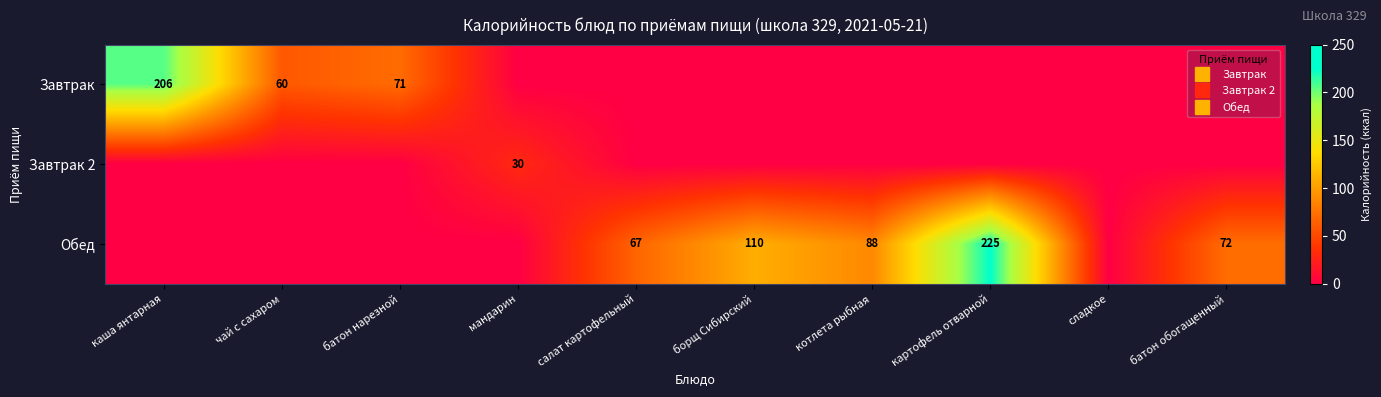

List the labels in order of Завтрак 2 value, smallest first.

каша янтарная, чай с сахаром, батон нарезной, салат картофельный, борщ Сибирский, котлета рыбная, картофель отварной, сладкое, батон обогащенный, мандарин